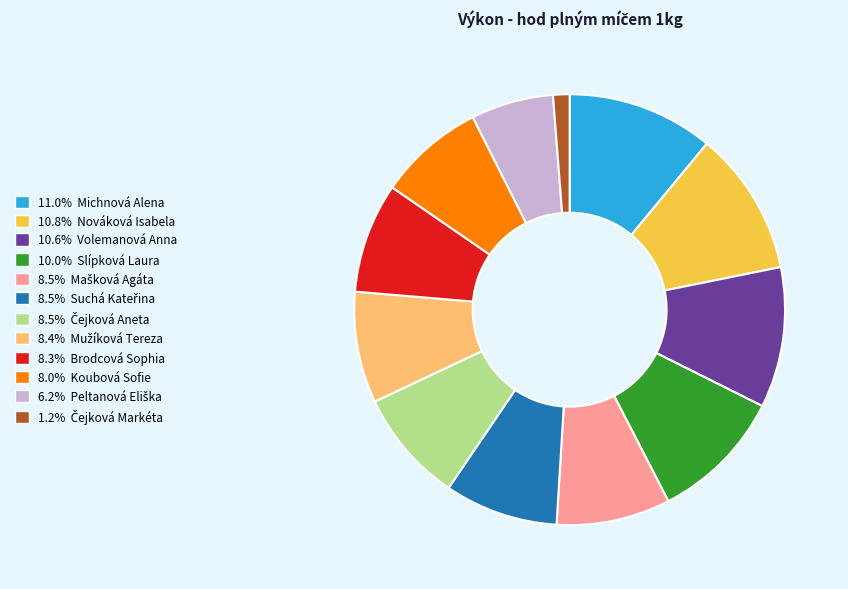

Is there any slice that represents more than half of the pie?

No